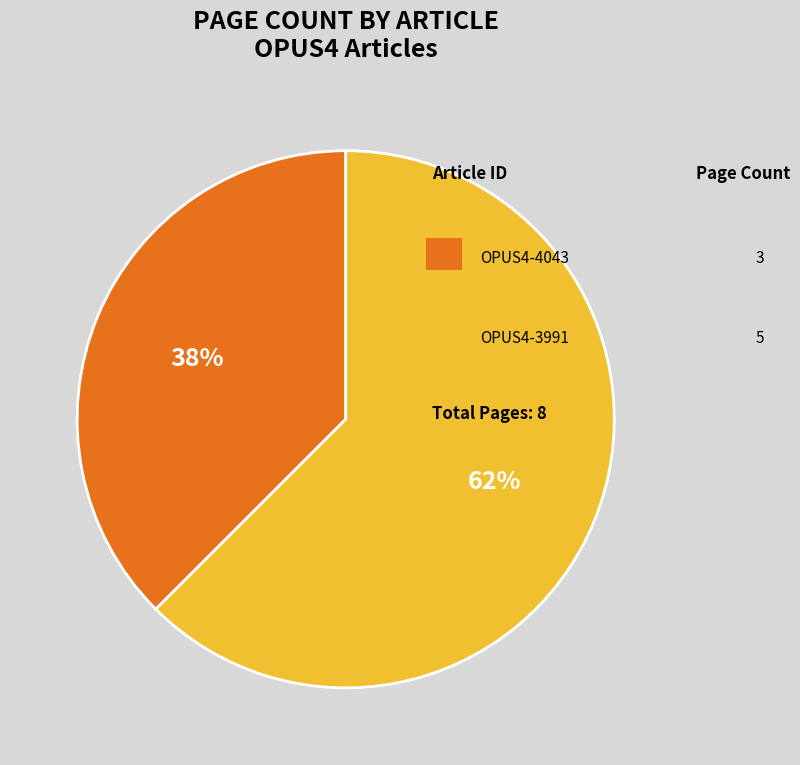

Is there any slice that represents more than half of the pie?

Yes